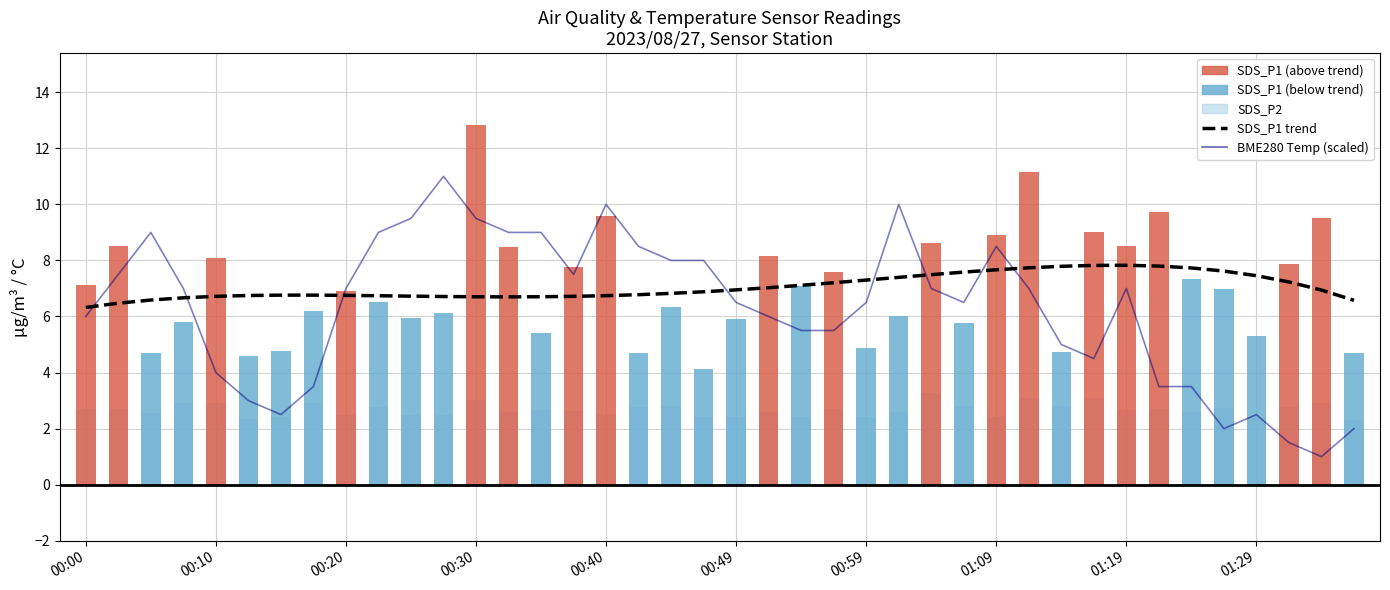

What is the minimum value for BME280 temperature (scaled)?

1.0